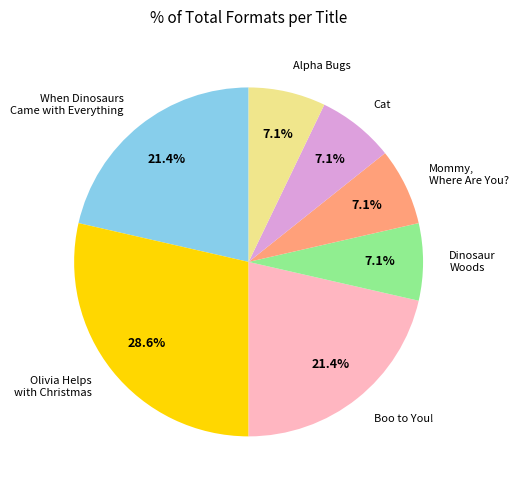

Is it true that Cat is 7% of the pie?

True